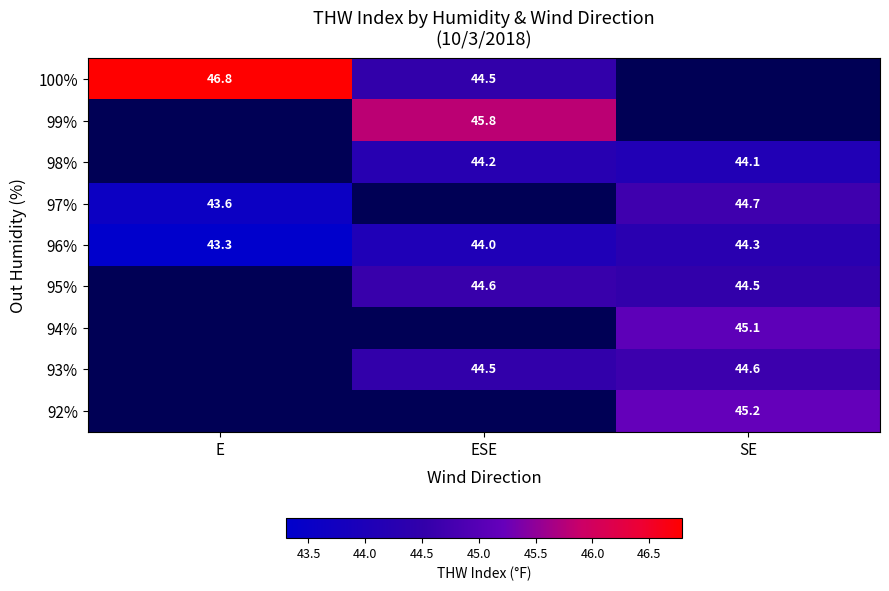

Is the value of 93% at SE greater than the value of 97% at SE?

No